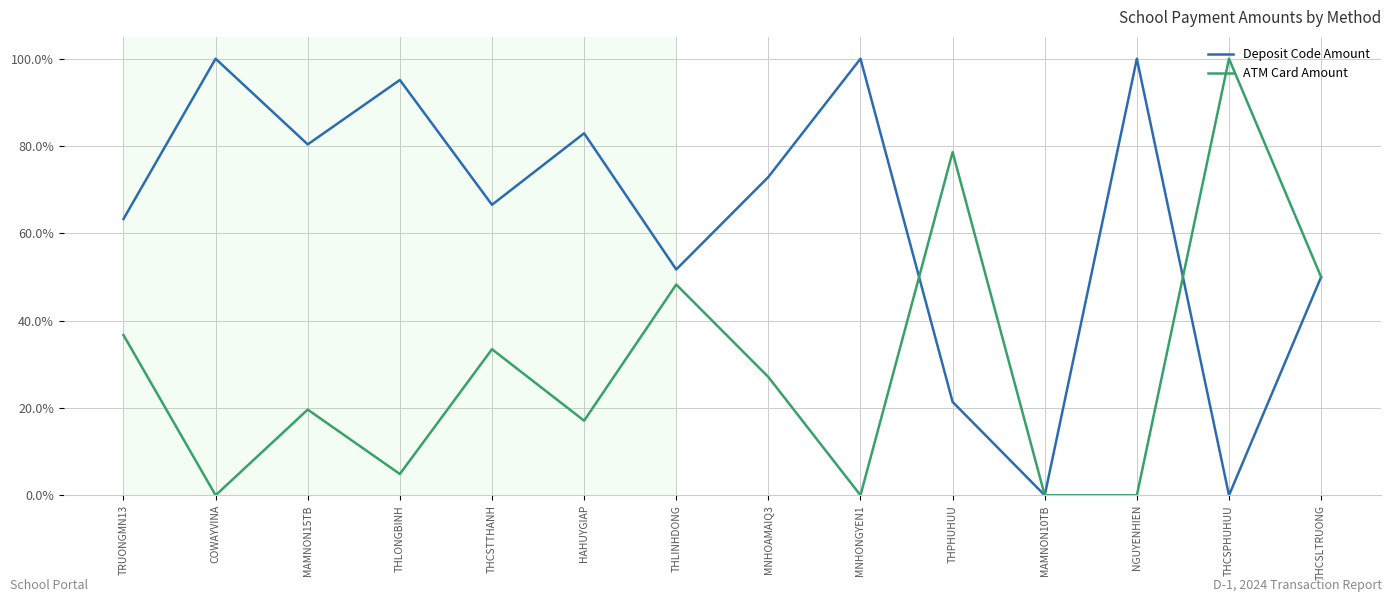

Where is the first local minimum for ATM Card Amount?

COWAYVINA